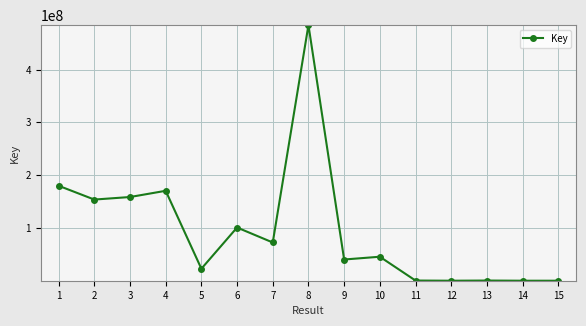

What is the value of the 6th point from the left?

100772746